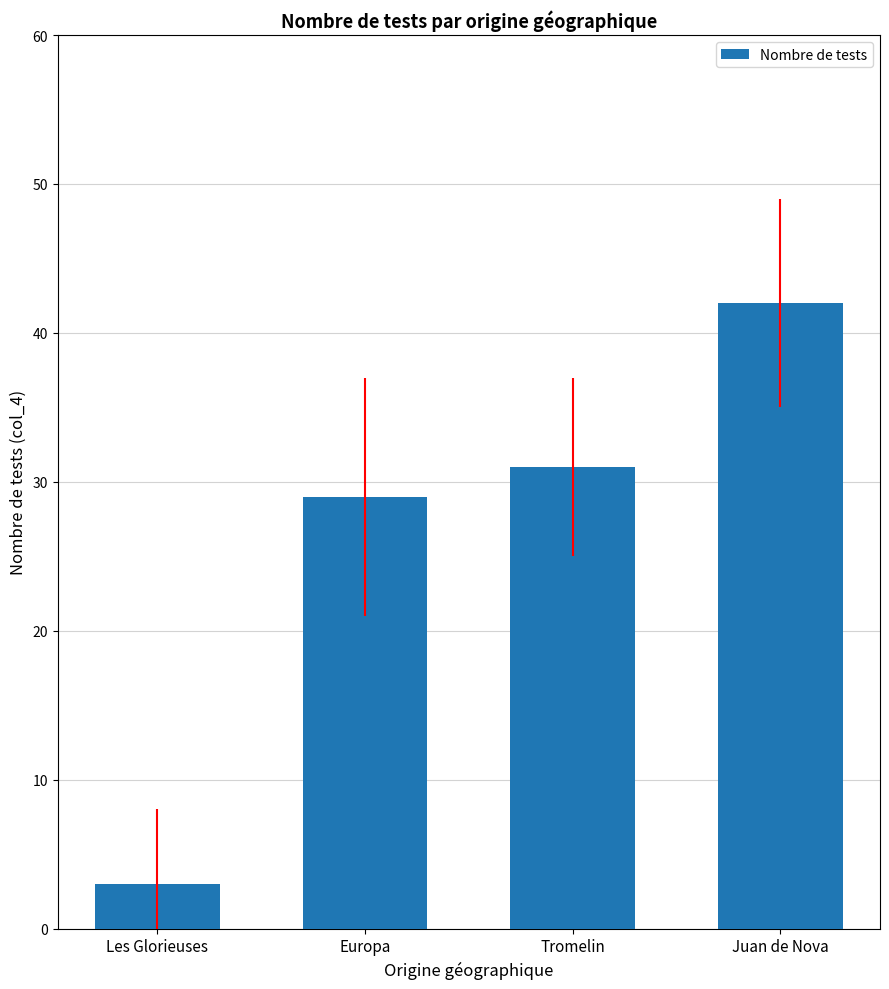

What is the difference between the second highest and second lowest values?

2